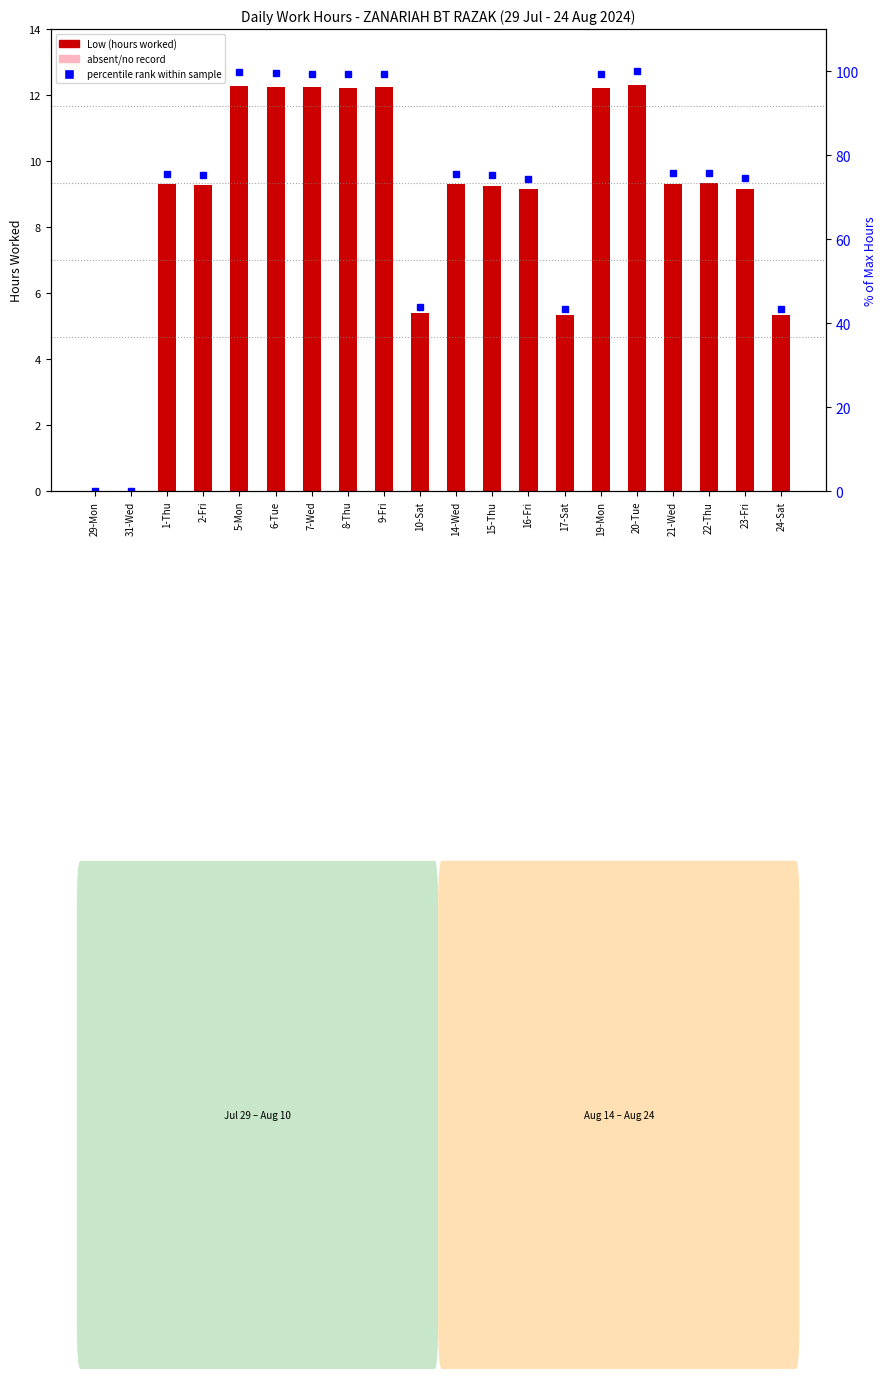

What value does the Low (hours worked) series have at 19-Mon?

12.2